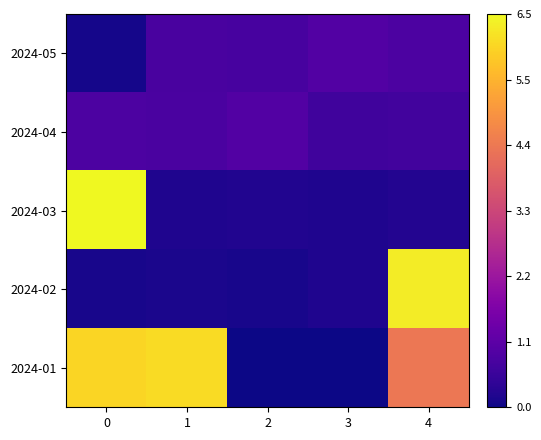

Which has a higher value, 1 or 4?

4